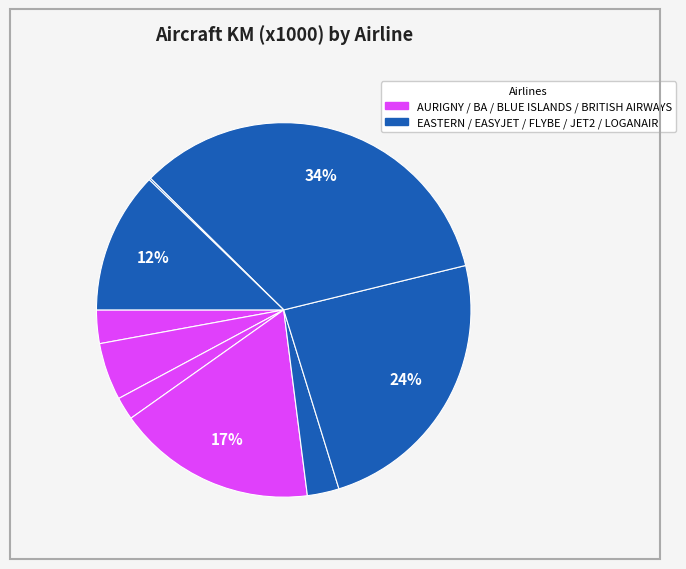

Which slice is the largest?

FLYBE LTD